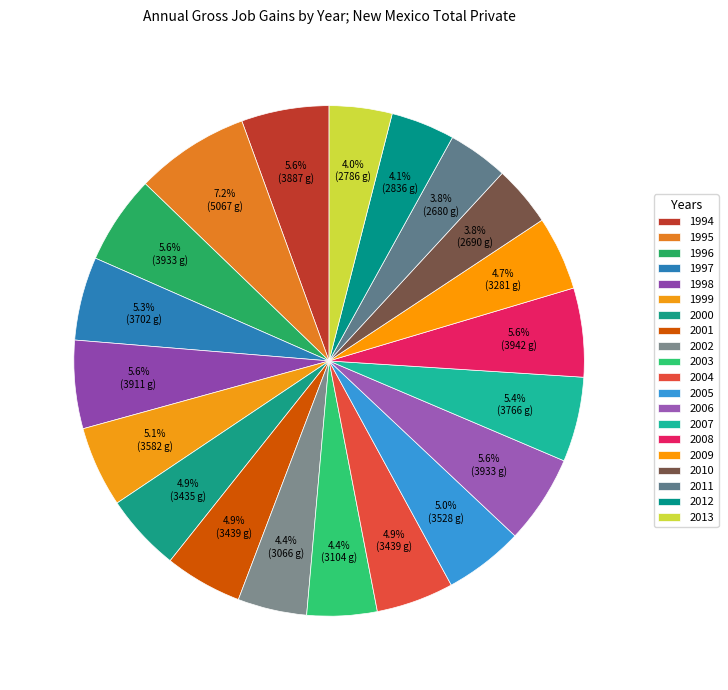

Which slice is the smallest?

2011